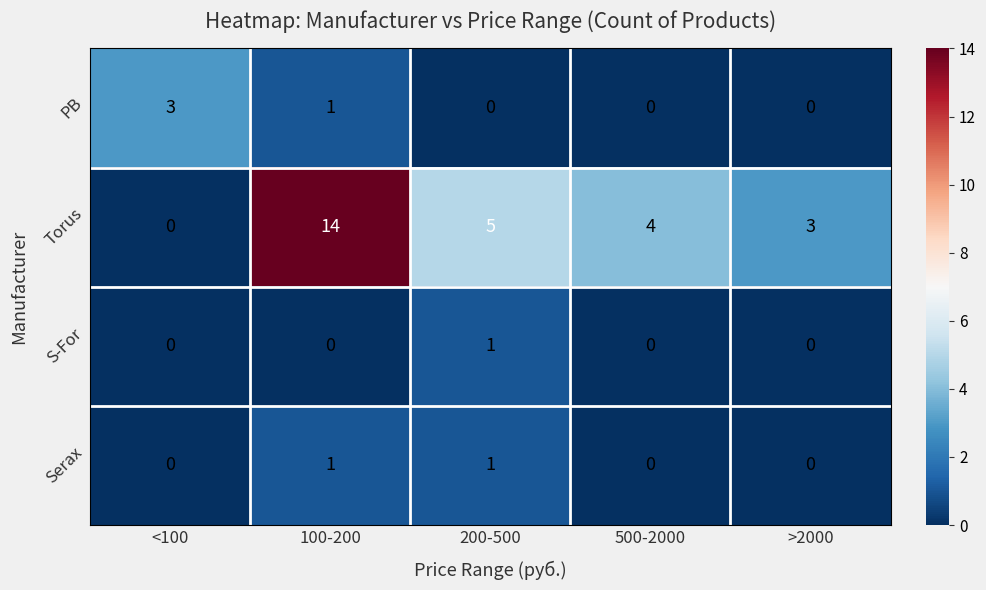

What is the difference between the highest and lowest values at 500-2000?

4